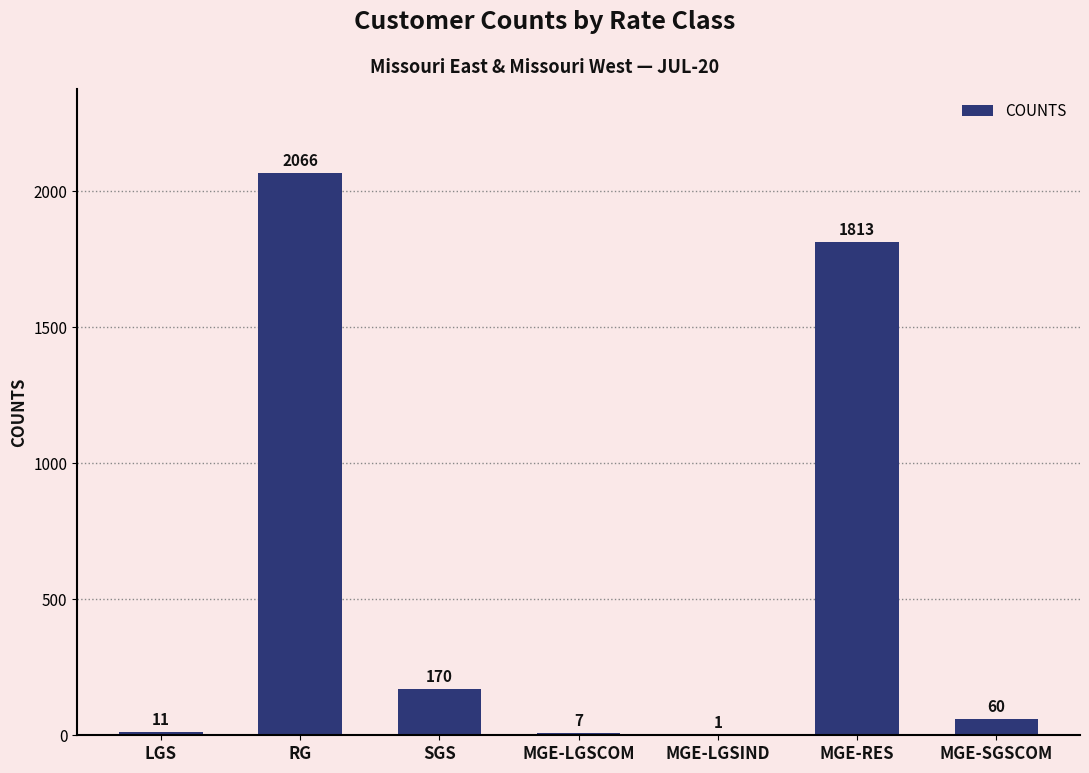

Where does the data first go above 60?

RG